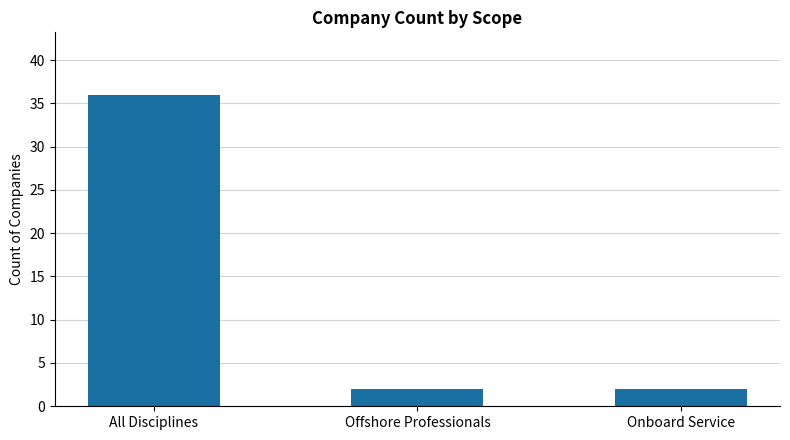

What is the difference between the maximum and minimum values?

34